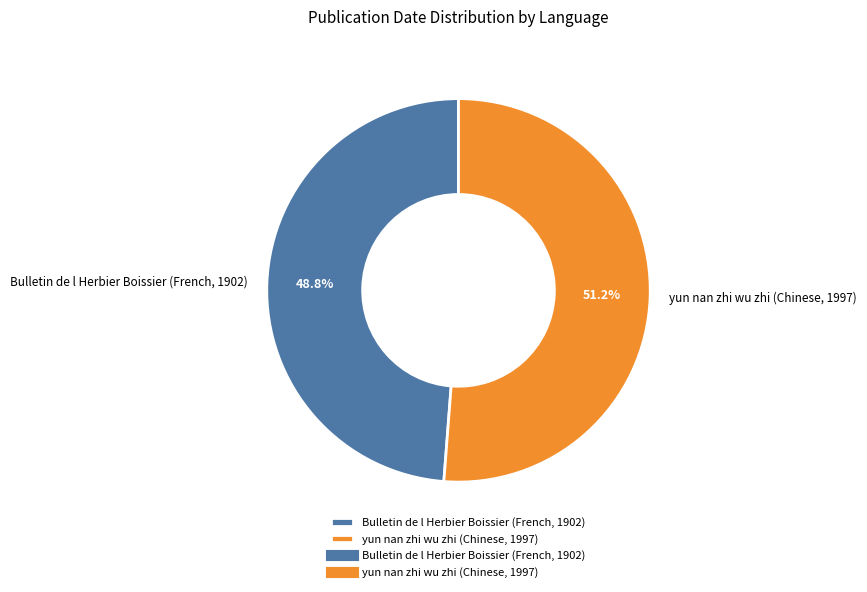

Approximately how many times larger is the value at yun nan zhi wu zhi (Chinese, 1997) compared to Bulletin de l Herbier Boissier (French, 1902)?

1.0